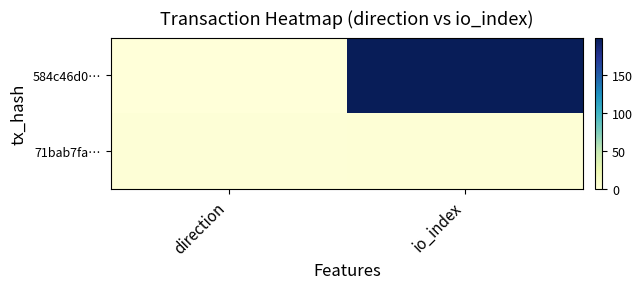

Which series has the largest range (max minus min)?

584c46d0…